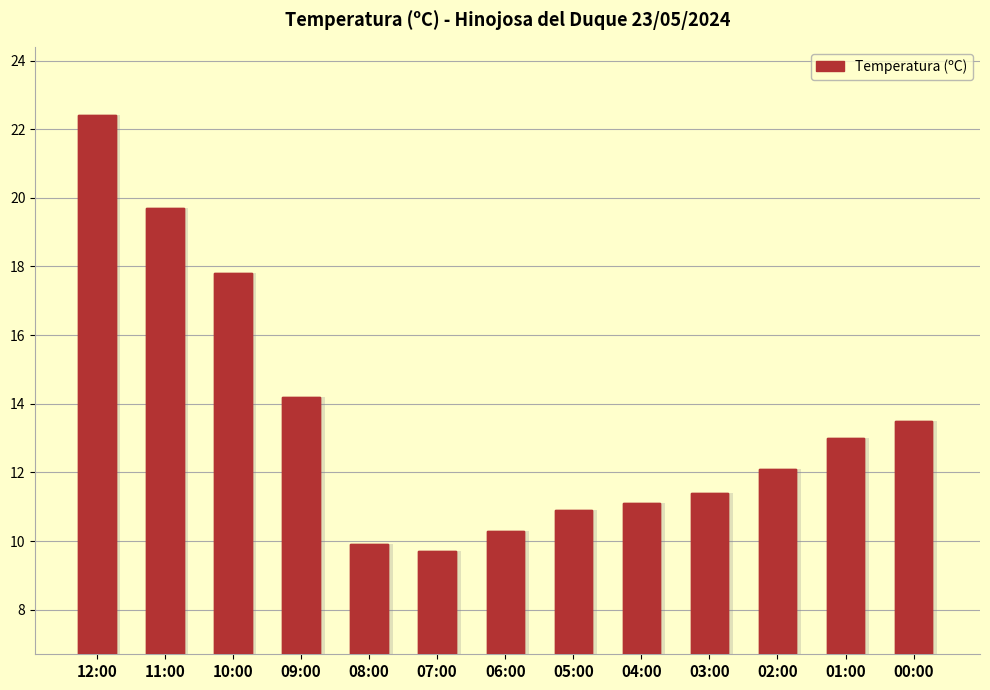

How many series are shown in this chart?

1